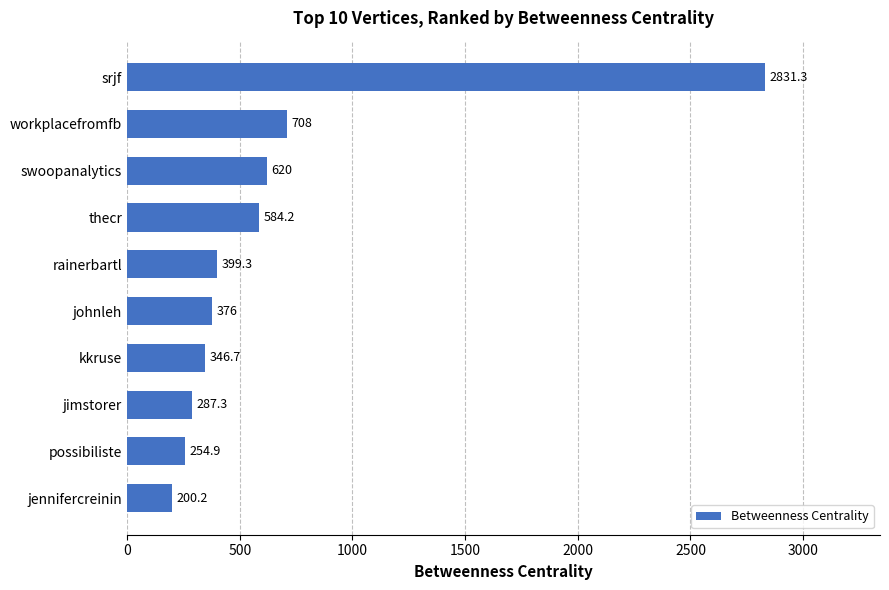

How many bars are there in total?

10